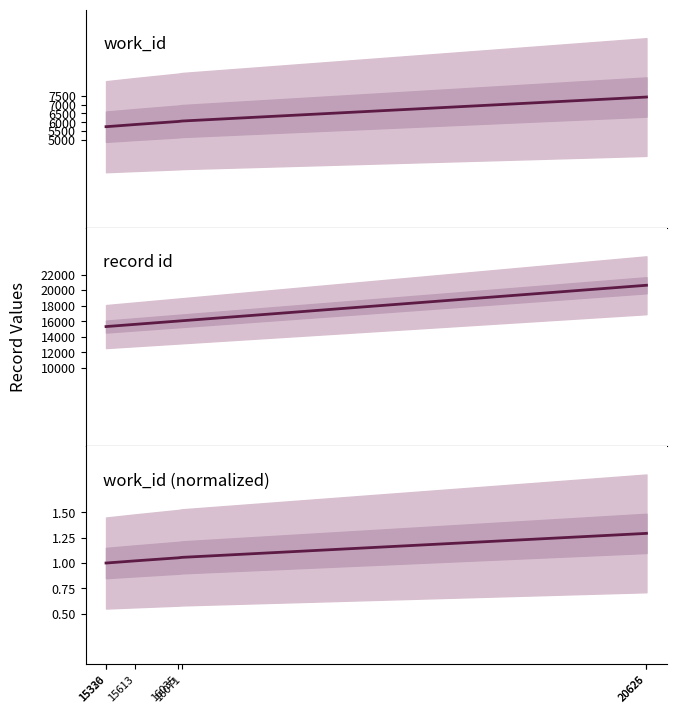

True or false: work_id and work_id normalized cross at least once.

False